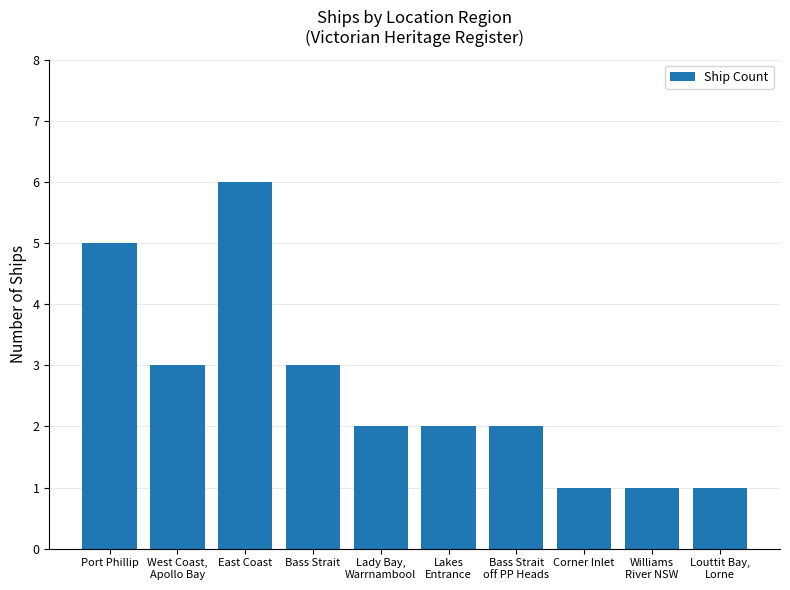

Reading left to right, transcribe all the data shown in this chart.

Port Phillip=5	West Coast,
Apollo Bay=3	East Coast=6	Bass Strait=3	Lady Bay,
Warrnambool=2	Lakes
Entrance=2	Bass Strait
off PP Heads=2	Corner Inlet=1	Williams
River NSW=1	Louttit Bay,
Lorne=1